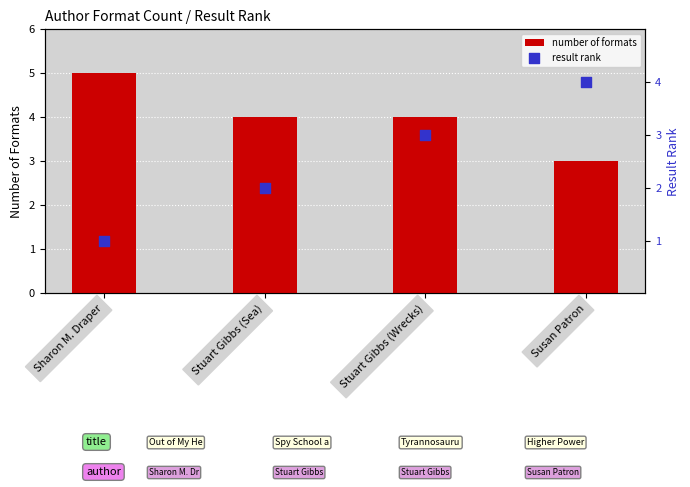

What is the total value across all series at Stuart Gibbs (Sea)?

6